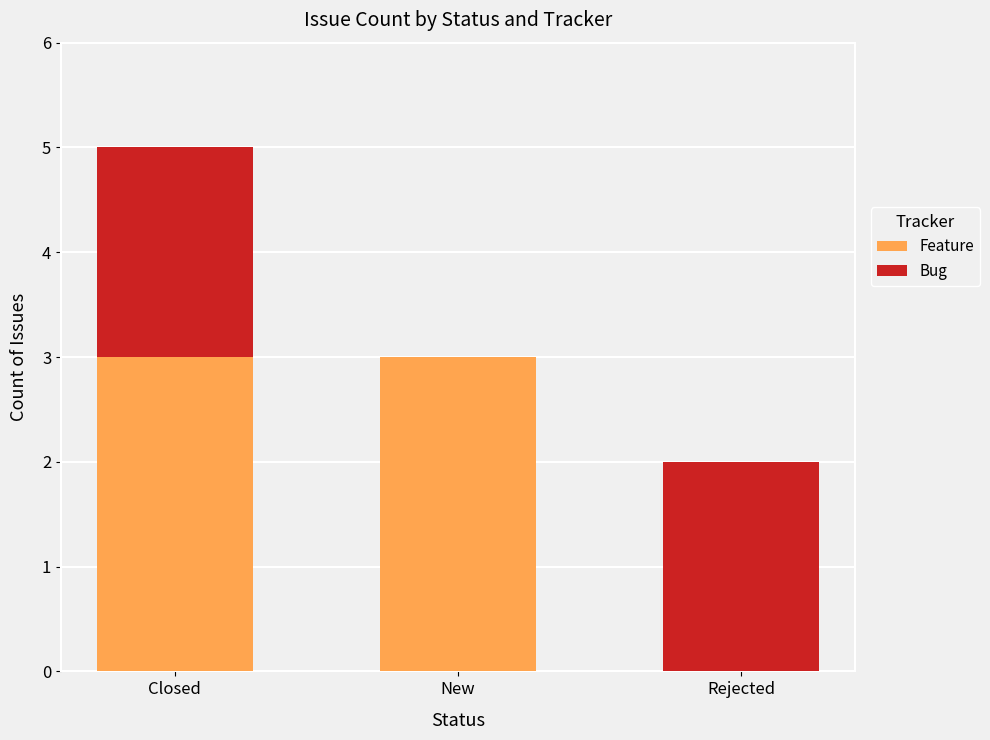

Reading left to right, what are the values for Feature?

Closed=3	New=3	Rejected=0